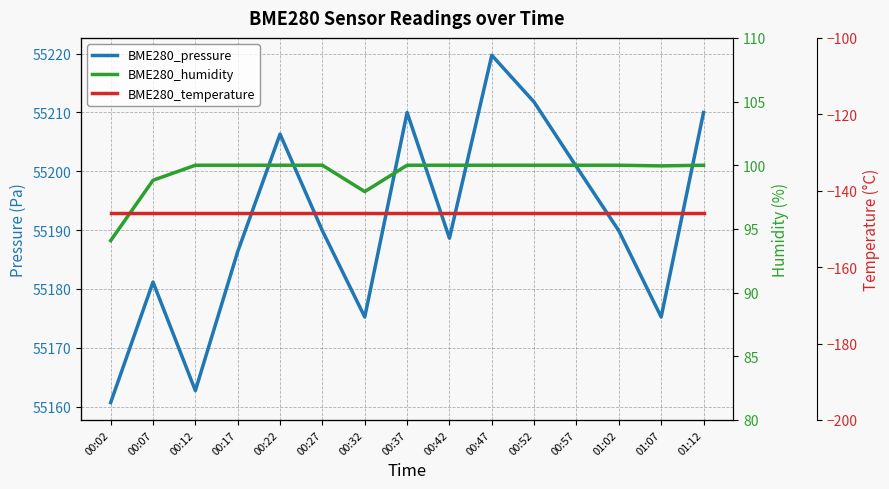

What are all the series names shown in the legend?

BME280_pressure, BME280_humidity, BME280_temperature